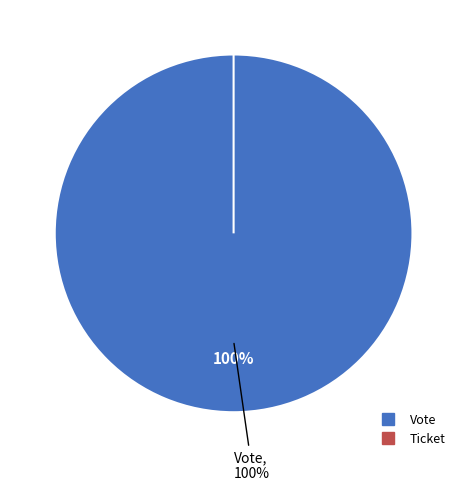

Do Ticket and Vote together represent more than half of the pie?

Yes